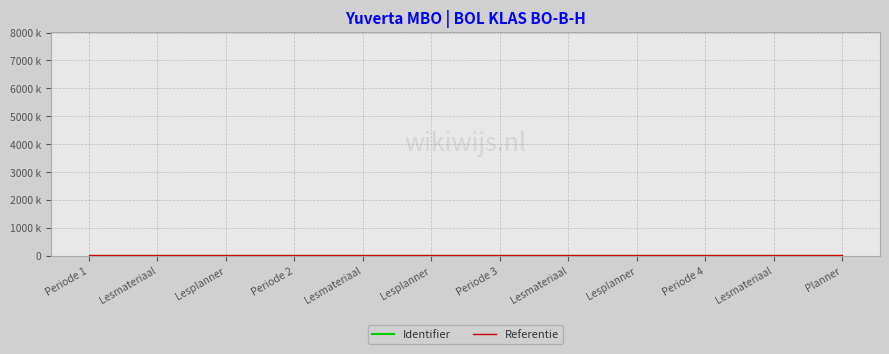

The value of Identifier at Lesmateriaal is 8029553.0. True or false?

True